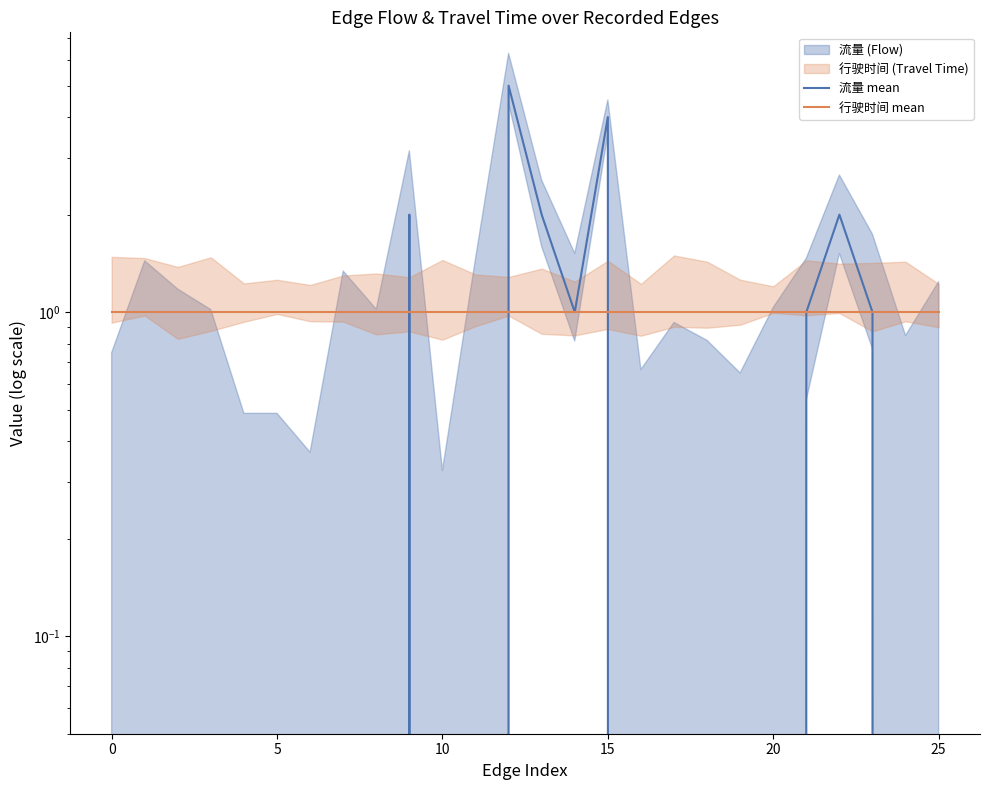

How many lines are shown in the chart?

2